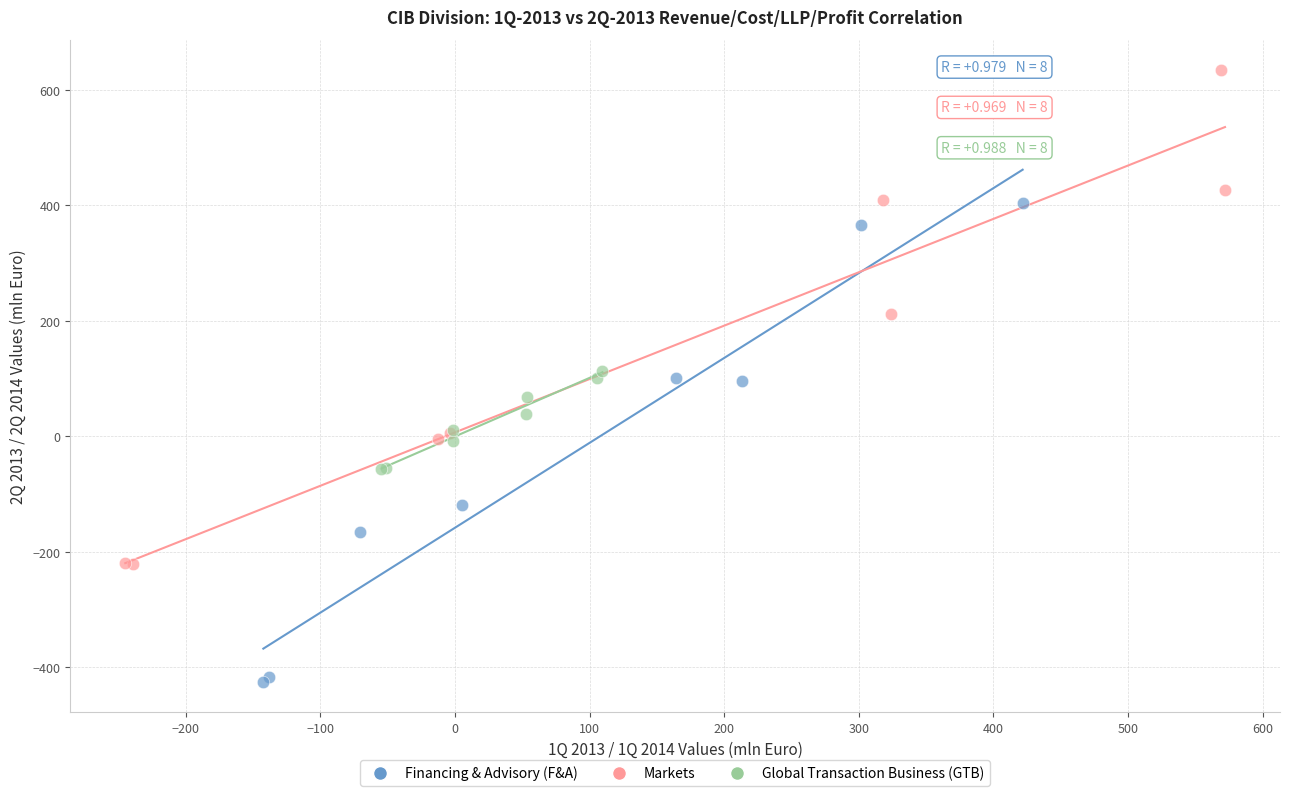

Which series reaches the minimum Y coordinate?

Financing & Advisory (F&A)